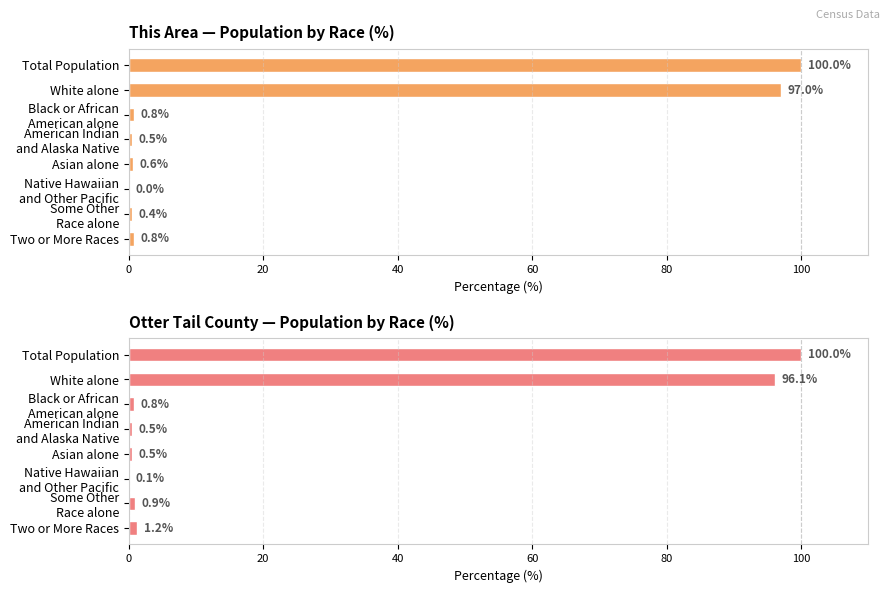

Reading left to right, transcribe all the data shown in this chart.

This Area — Population by Race (%): 100.0	97.0	0.8	0.5	0.6	0.0	0.4	0.8
Otter Tail County — Population by Race (%): 100.0	96.1	0.8	0.5	0.5	0.1	0.9	1.2